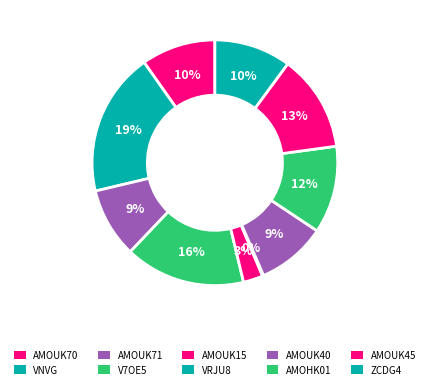

To the nearest percent, what is the combined percentage of VRJU8 and AMOUK71?

9%